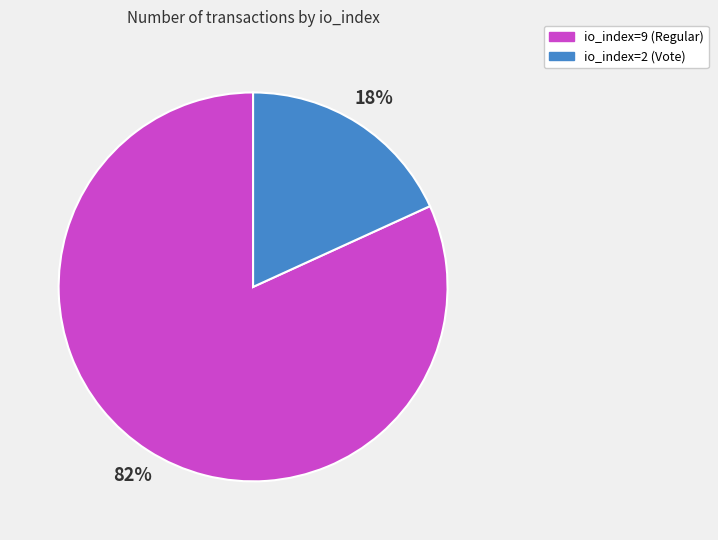

Approximately how many times larger is the value at io_index=2 (Vote) compared to io_index=9 (Regular)?

0.2